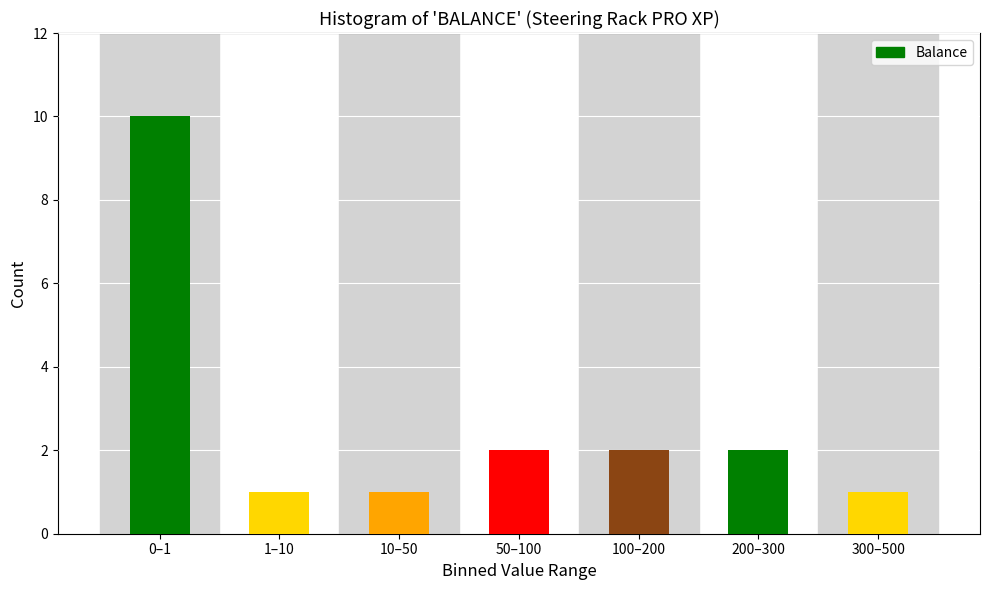

Reading left to right, extract all data points from this chart.

0–1=10	1–10=1	10–50=1	50–100=2	100–200=2	200–300=2	300–500=1